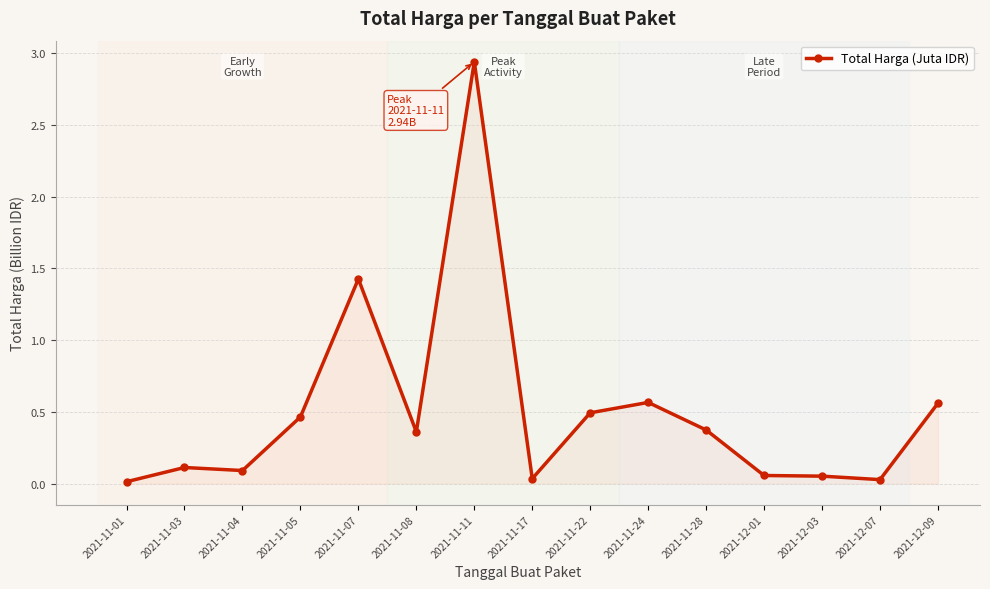

Does the chart have visible grid lines?

Yes